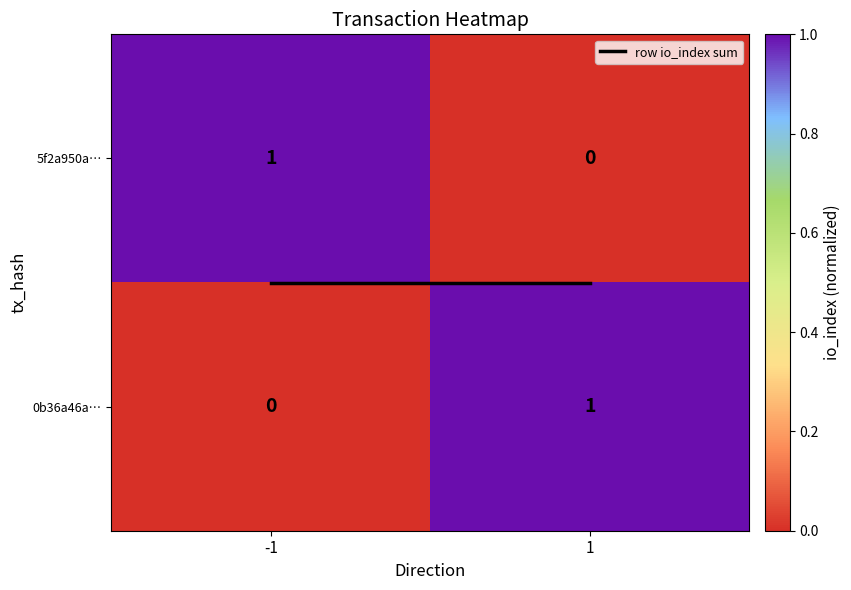

Reading left to right, list all the values displayed in this chart.

5f2a950a…: -1=1	1=0
0b36a46a…: -1=0	1=1